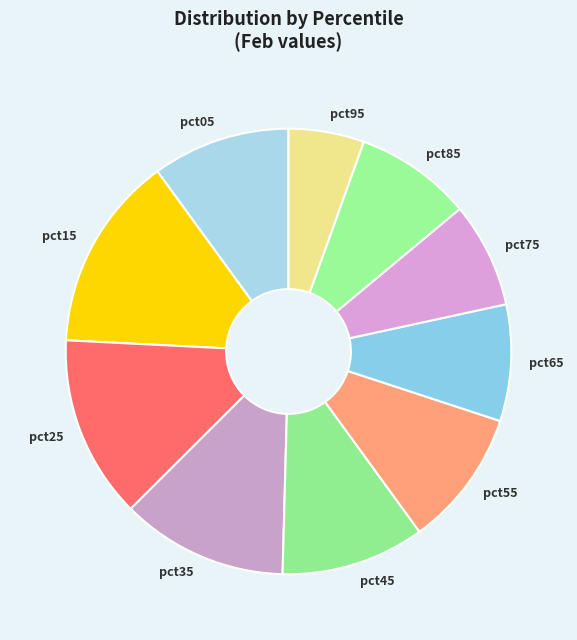

Does pct35 represent more than half of the total?

No